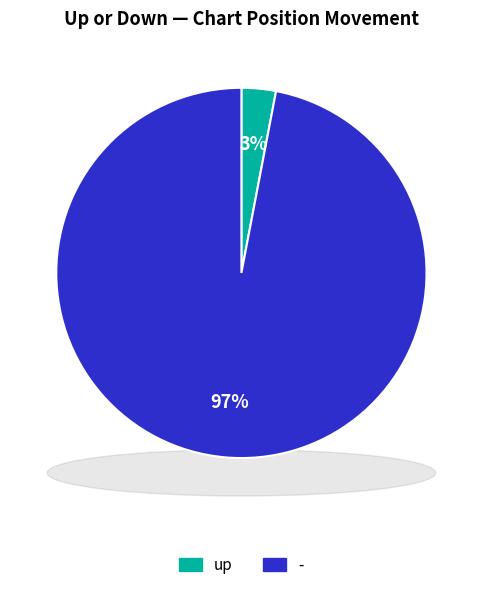

To the nearest percent, what is the difference between the - and up slice percentages?

94%